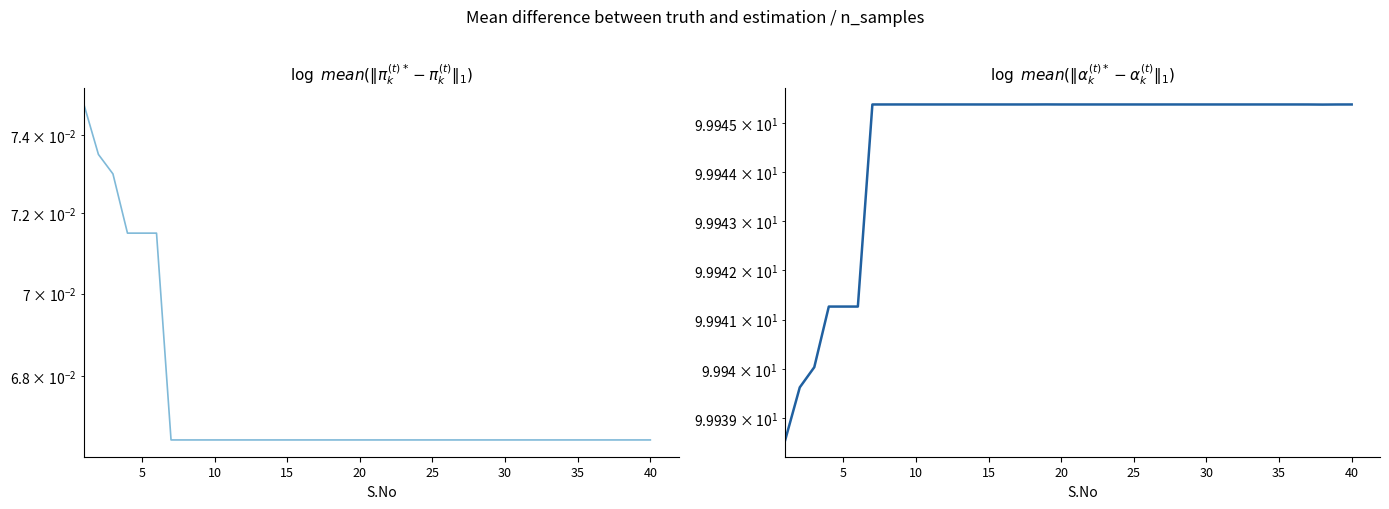

What is the total value across all series at 20?

100.0